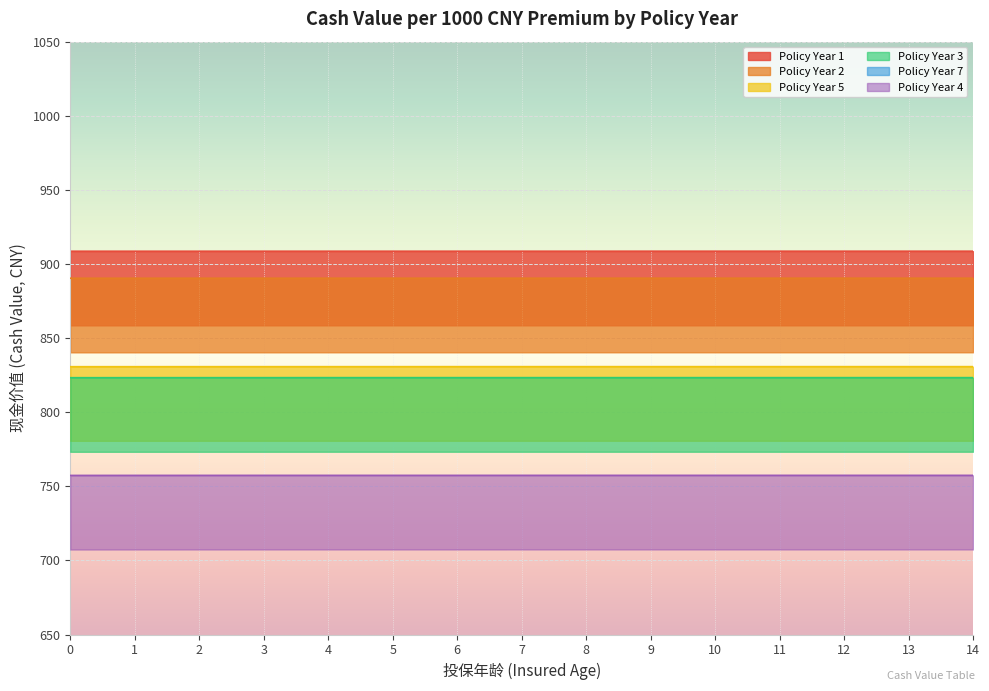

The value of col_2 at 13 is 890.4. True or false?

True